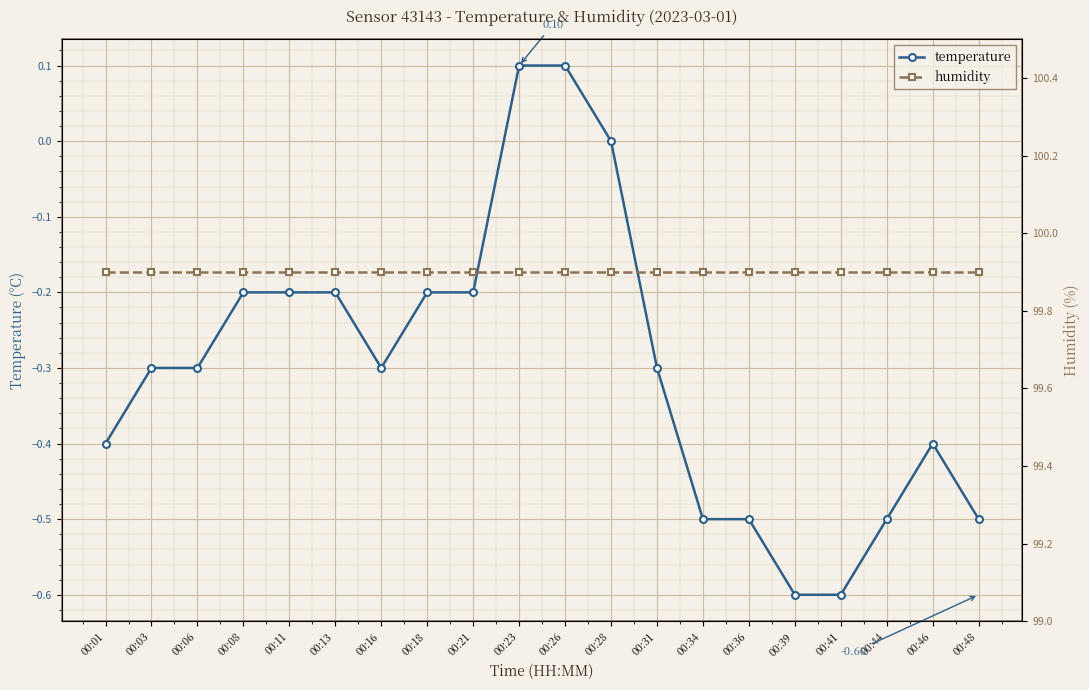

Reading left to right, extract all data points from this chart.

temperature: -0.4	-0.3	-0.3	-0.2	-0.2	-0.2	-0.3	-0.2	-0.2	0.1	0.1	0.0	-0.3	-0.5	-0.5	-0.6	-0.6	-0.5	-0.4	-0.5
humidity: 99.9	99.9	99.9	99.9	99.9	99.9	99.9	99.9	99.9	99.9	99.9	99.9	99.9	99.9	99.9	99.9	99.9	99.9	99.9	99.9